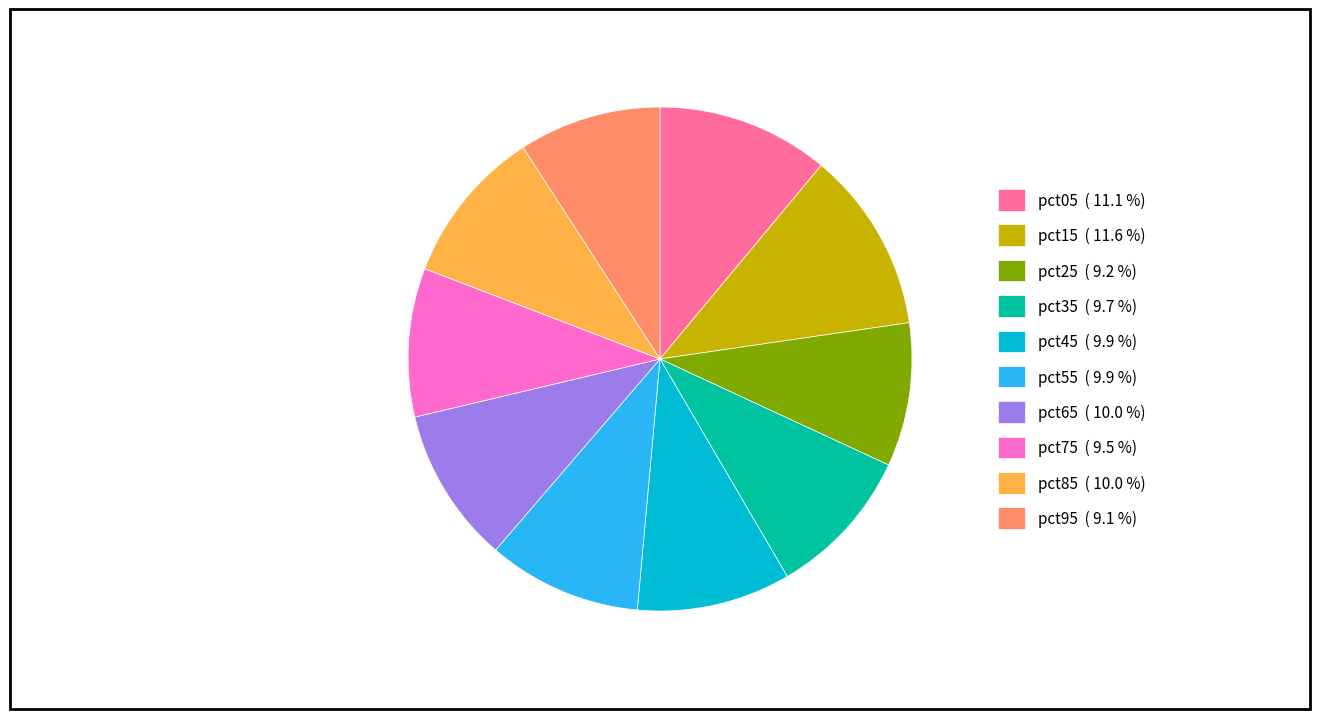

Count the number of slices in the pie.

10